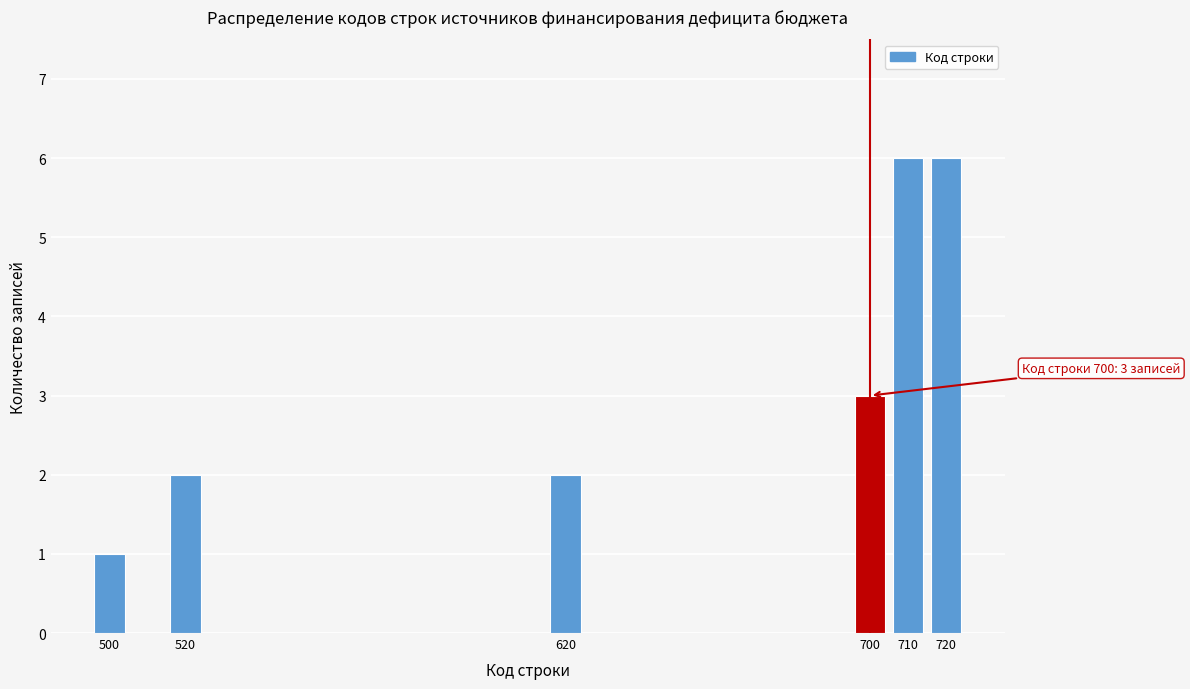

Reading left to right, list all the values displayed in this chart.

500=1	520=2	620=2	700=3	710=6	720=6